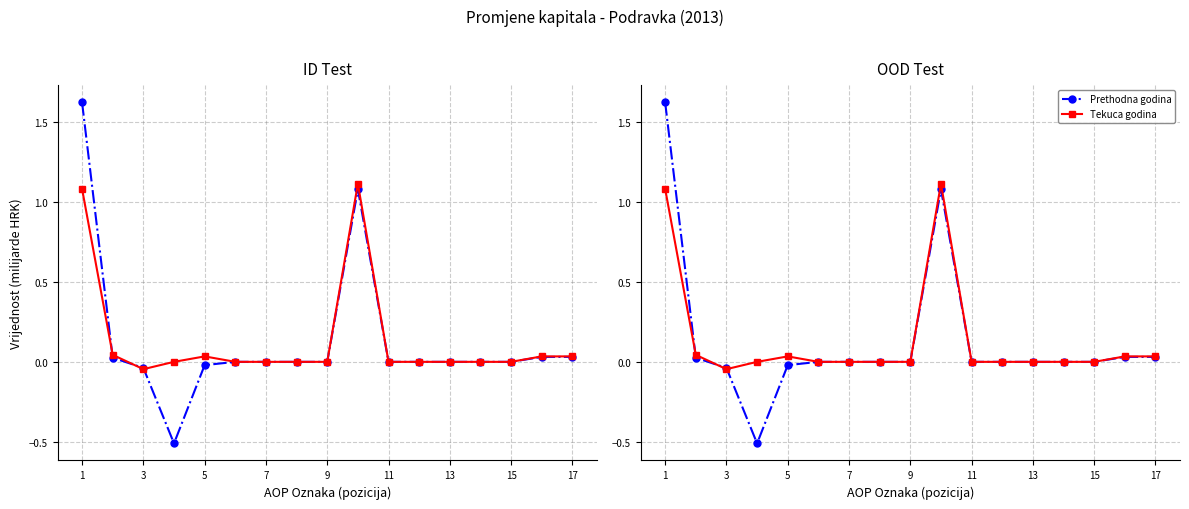

What is the difference between the maximum and minimum values in the Tekuca godina series?

1.2